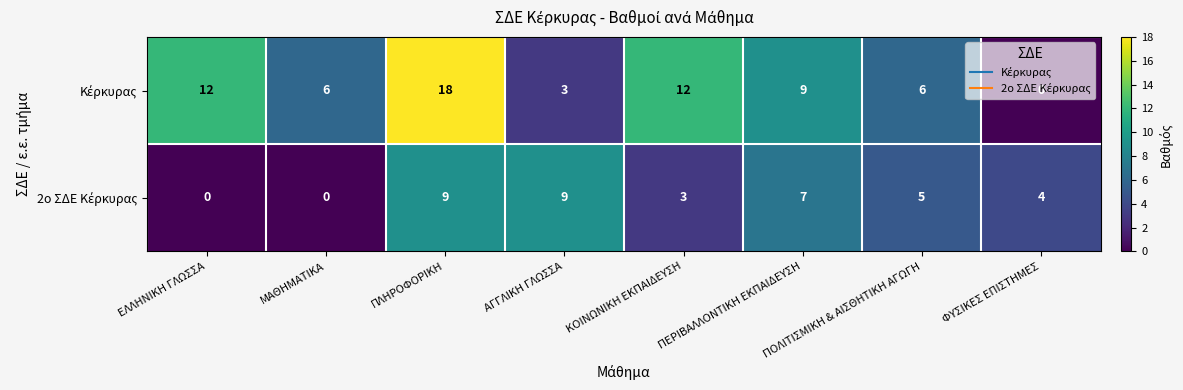

What is the spread (max minus min) of values at ΜΑΘΗΜΑΤΙΚΑ?

6